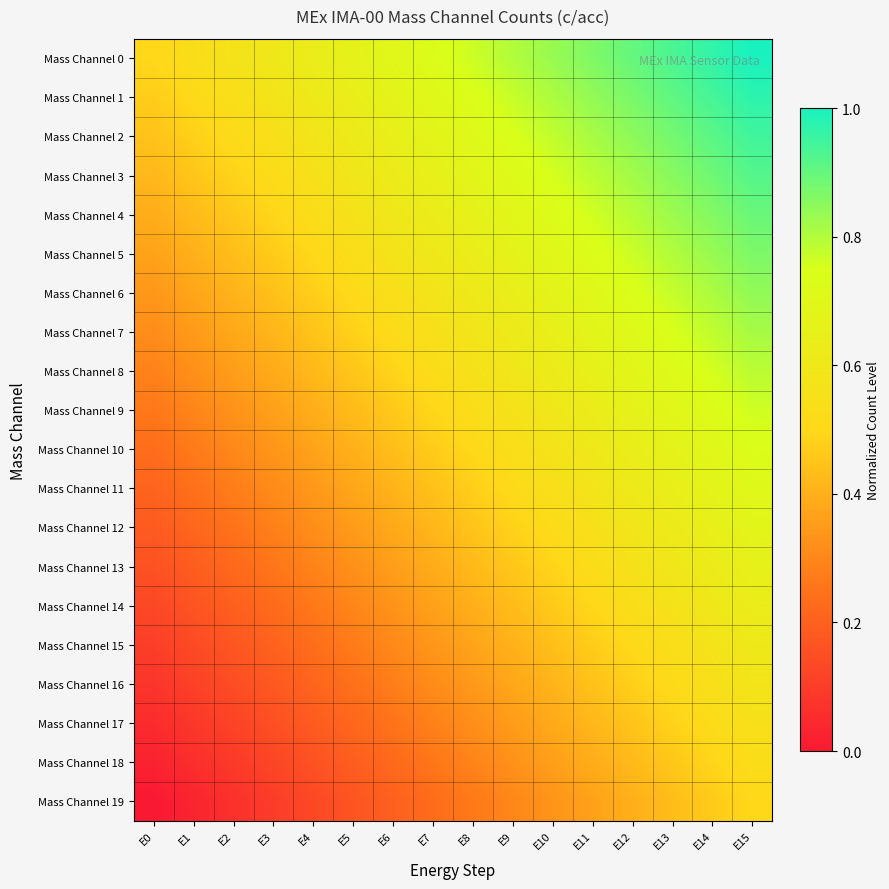

What is the maximum value shown in the chart?

1.0